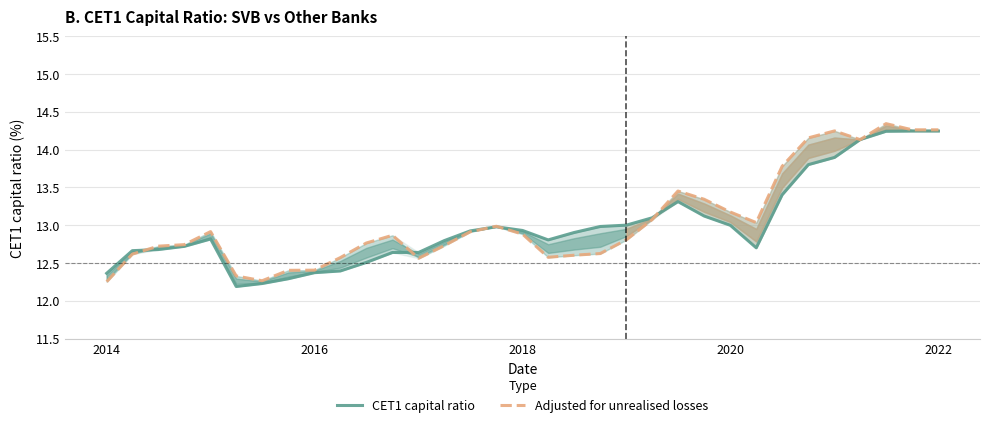

How many lines are shown in the chart?

2